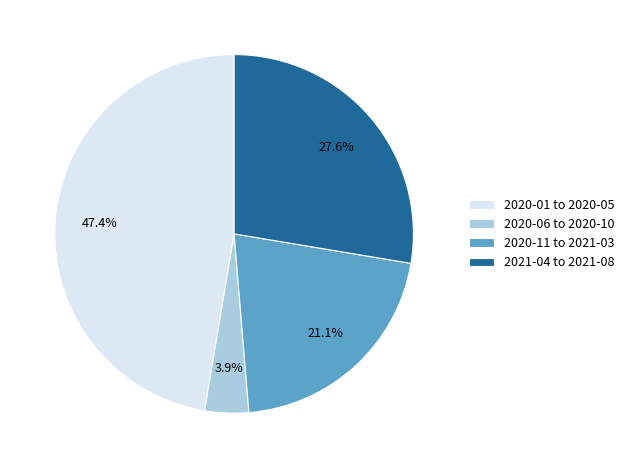

Count the number of slices in the pie.

4